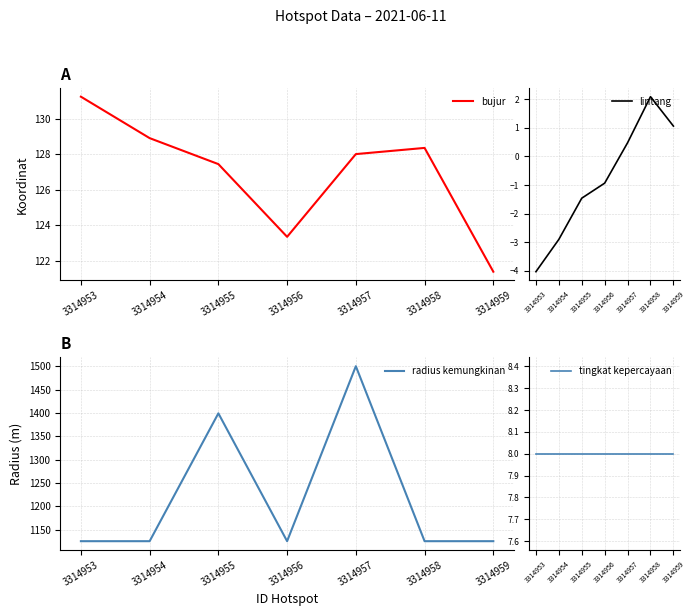

What is the value of the bujur point at the 1st from the left?

131.2